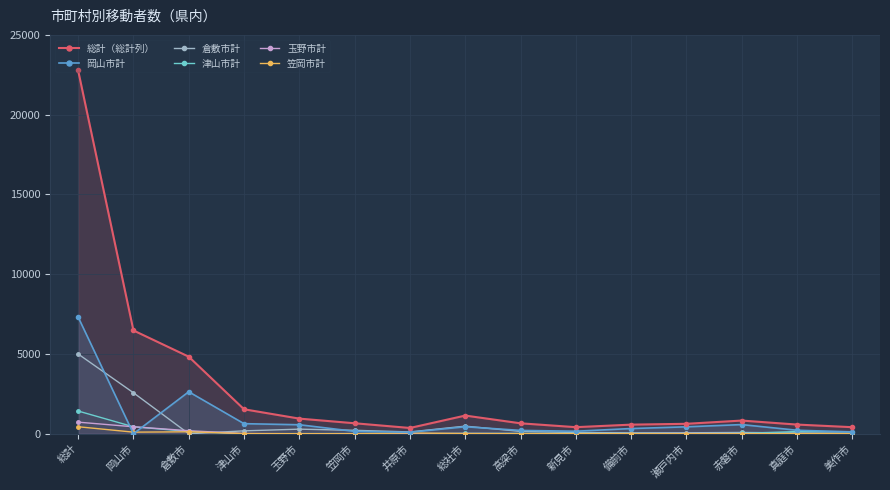

True or false: 総計（総計列） and 倉敷市計 intersect in this chart.

False